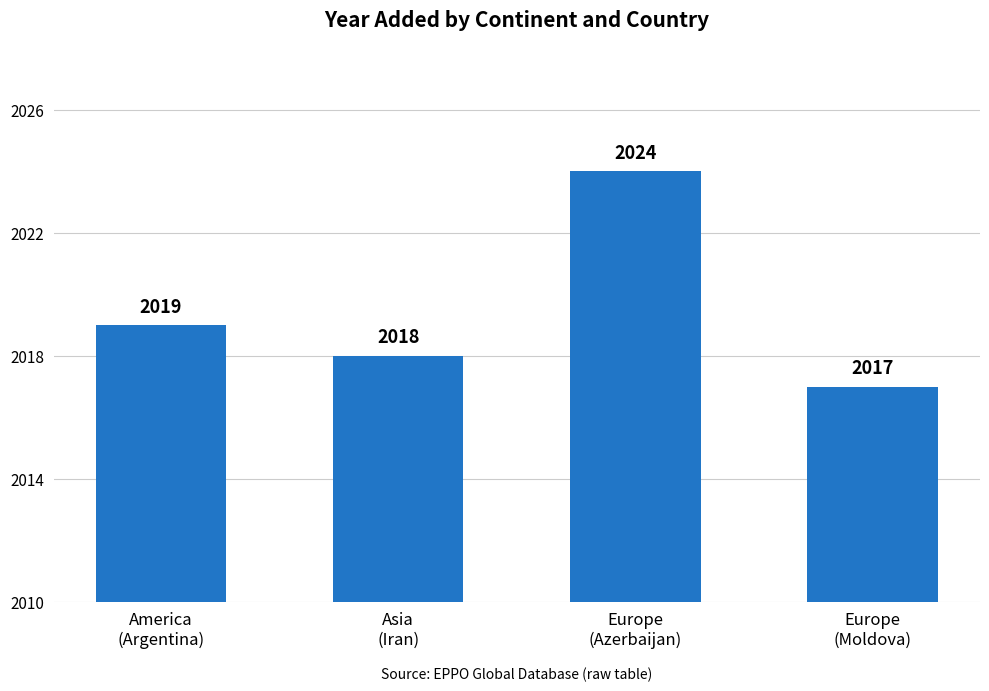

What is the value of the 3rd bar from the left?

2024